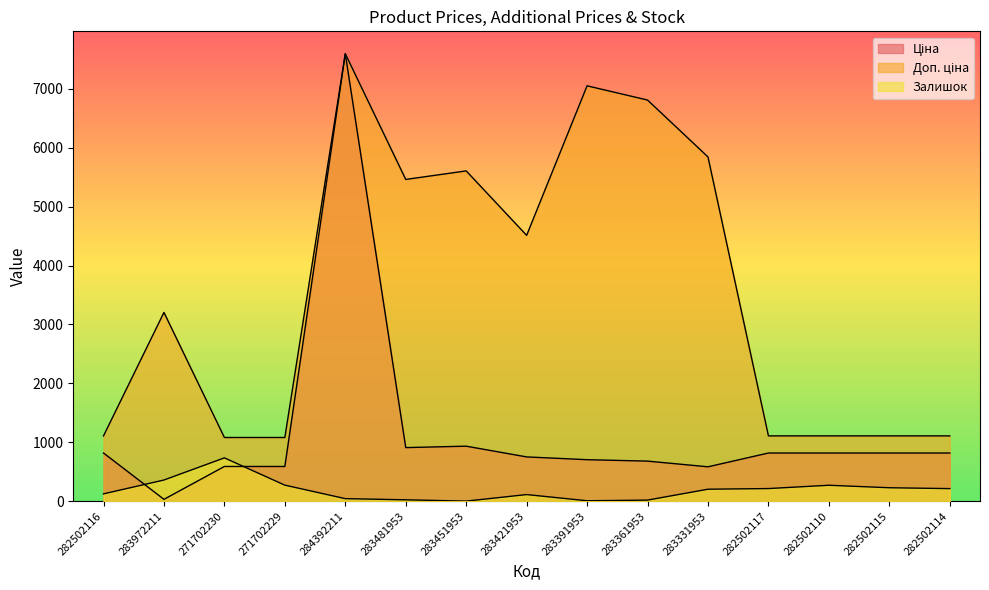

What is the value of the Доп. ціна point at the 1st from the left?

1109.2